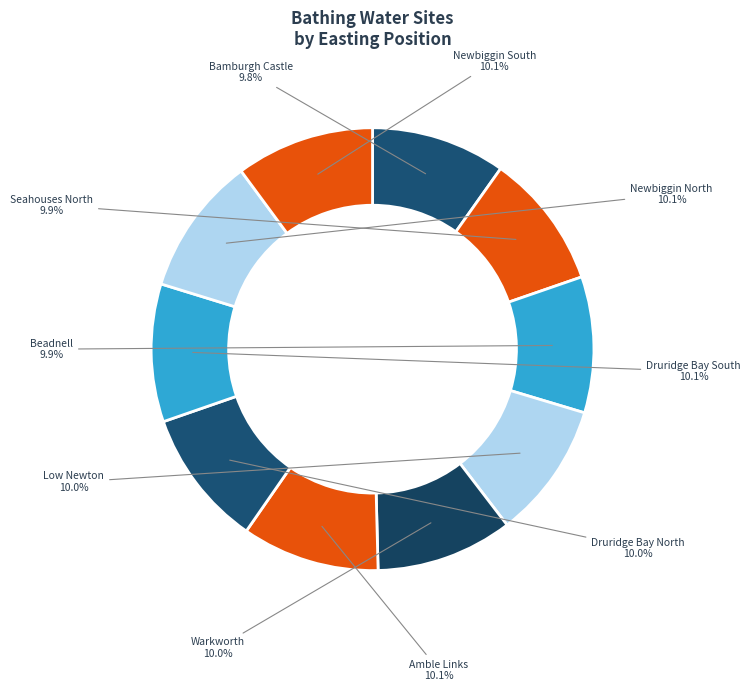

Which slice is the largest?

Newbiggin North